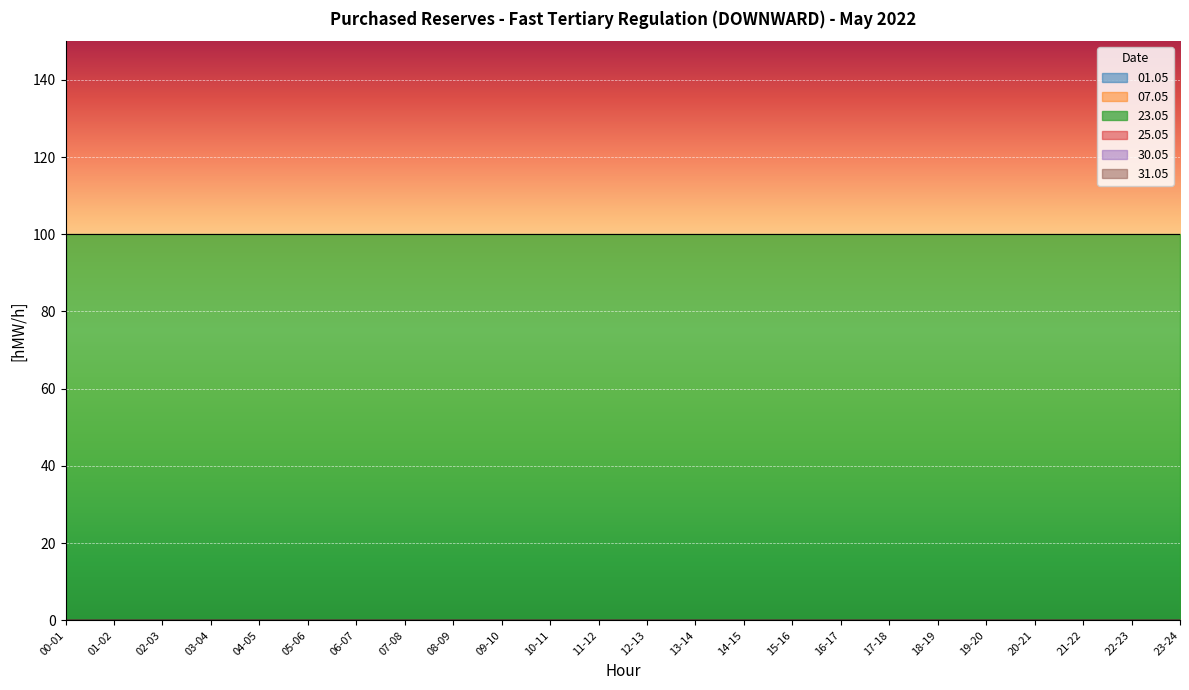

True or false: 31.05 and 01.05 cross at least once.

False